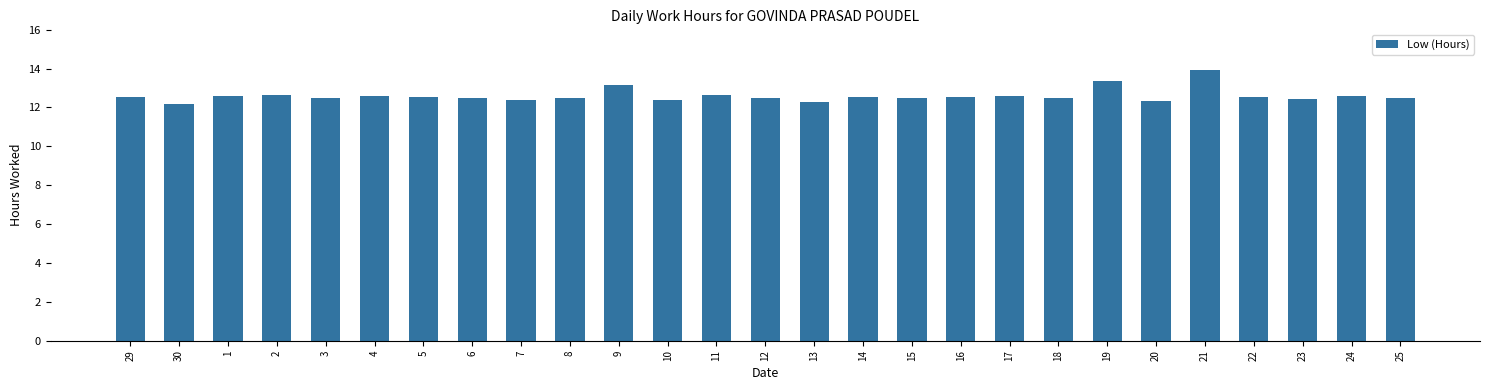

What is the greatest value displayed?

13.9